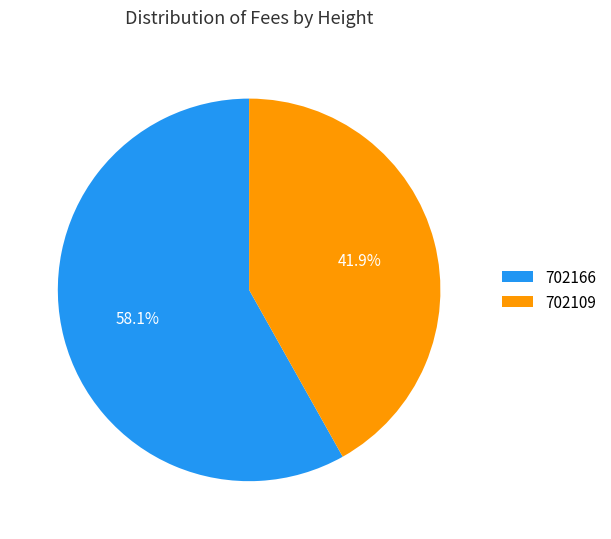

How much of the chart is everything except 702109?

58.1%